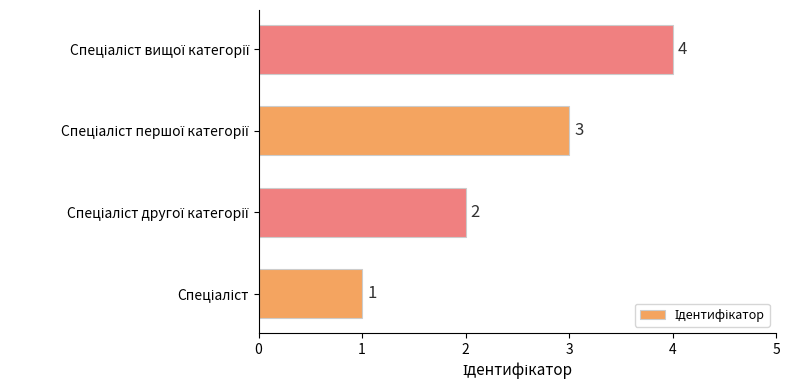

What is the maximum value shown in the chart?

4